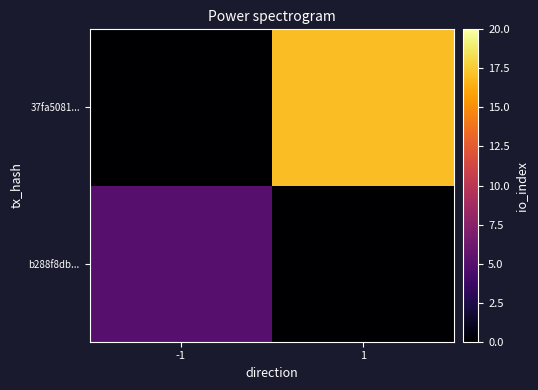

Count the number of categories in the chart.

2